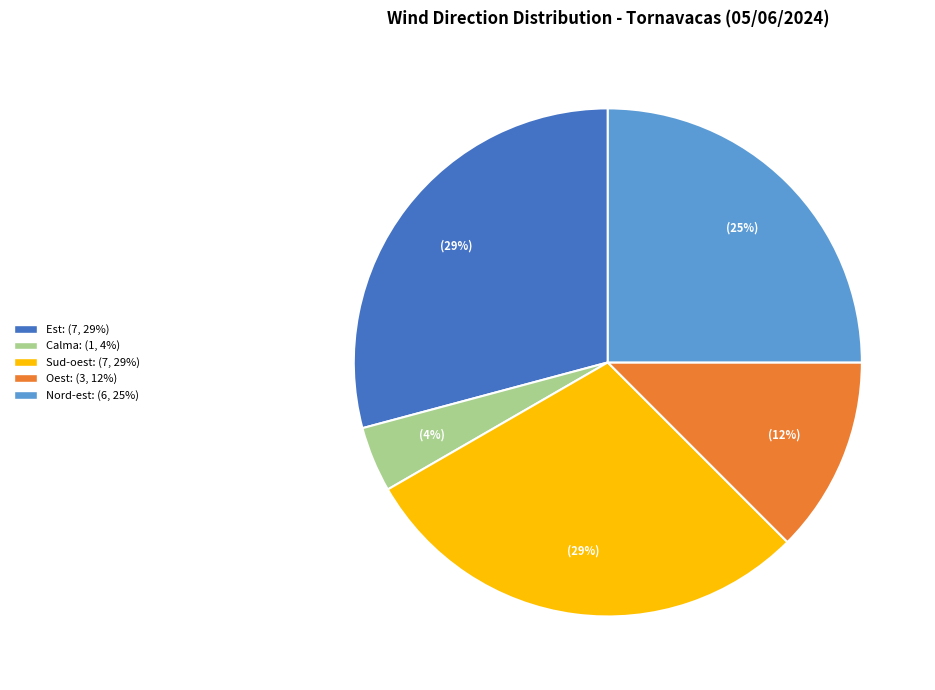

Count the number of slices in the pie.

5